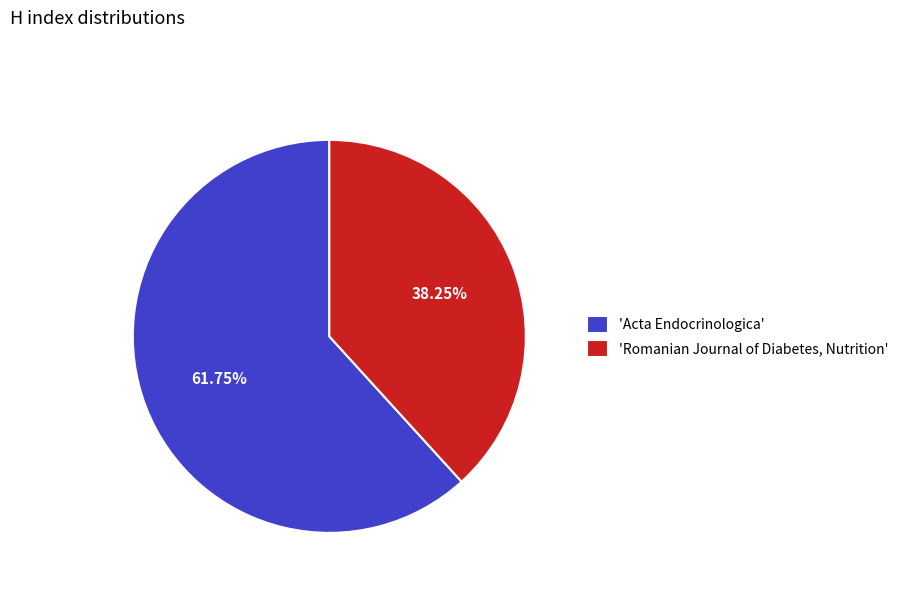

Approximately how many times larger is the value at 'Acta Endocrinologica' compared to 'Romanian Journal of Diabetes, Nutrition'?

1.6